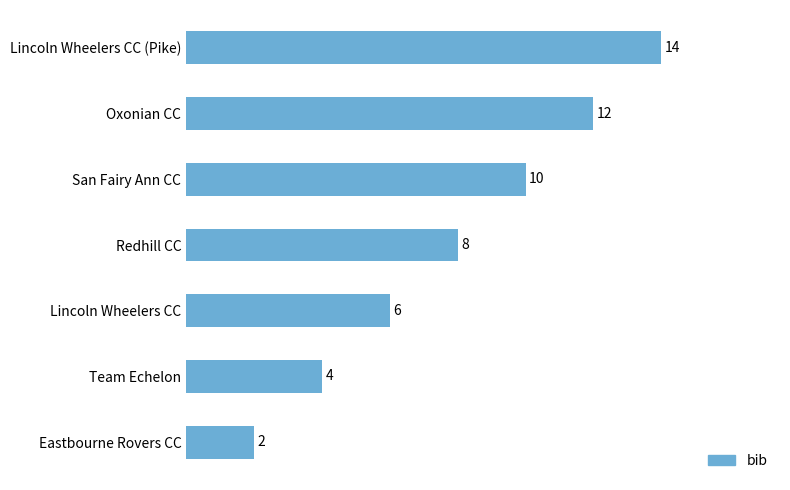

What is the average value?

8